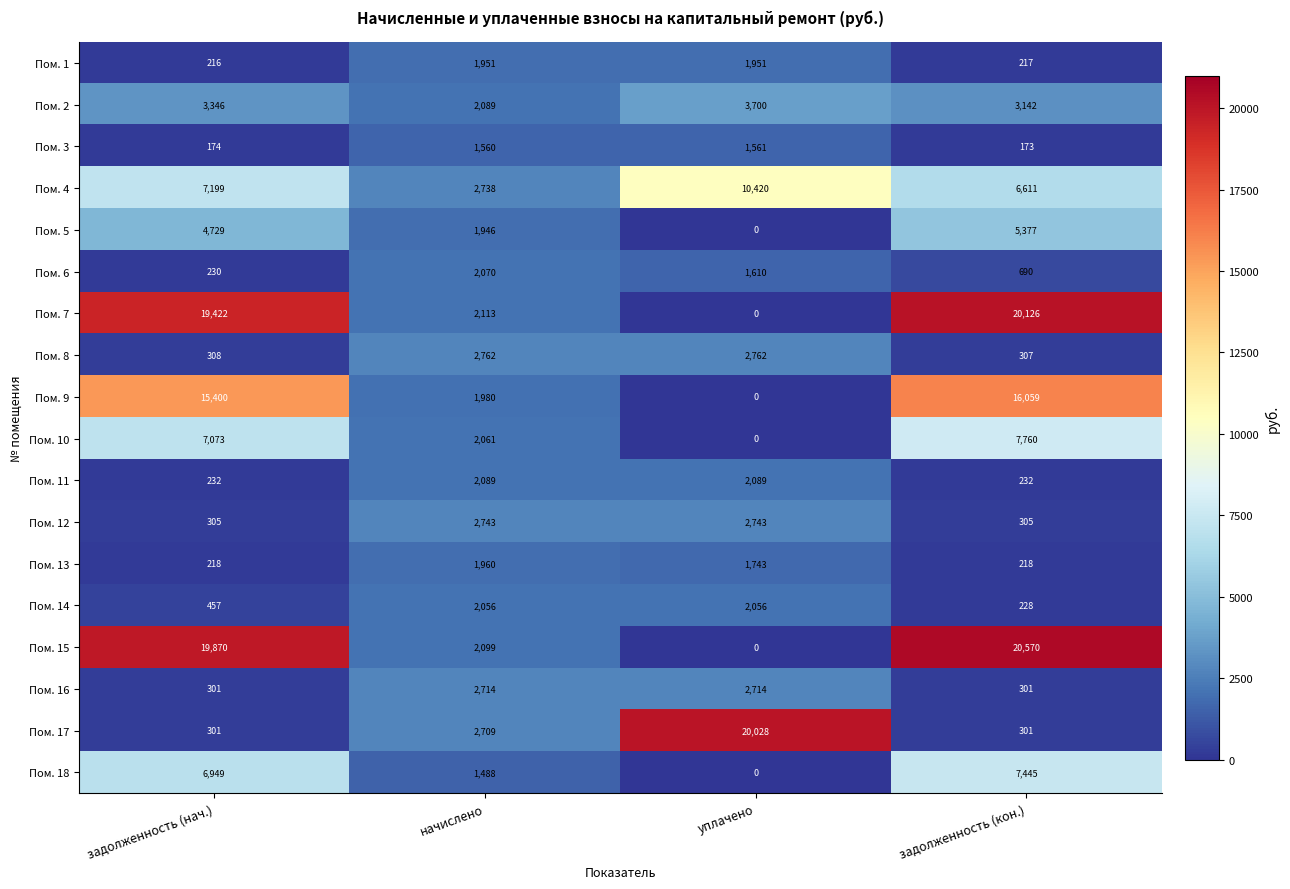

What is the sum of the Пом. 7 values at задолженность (нач.) and задолженность (кон.)?

39548